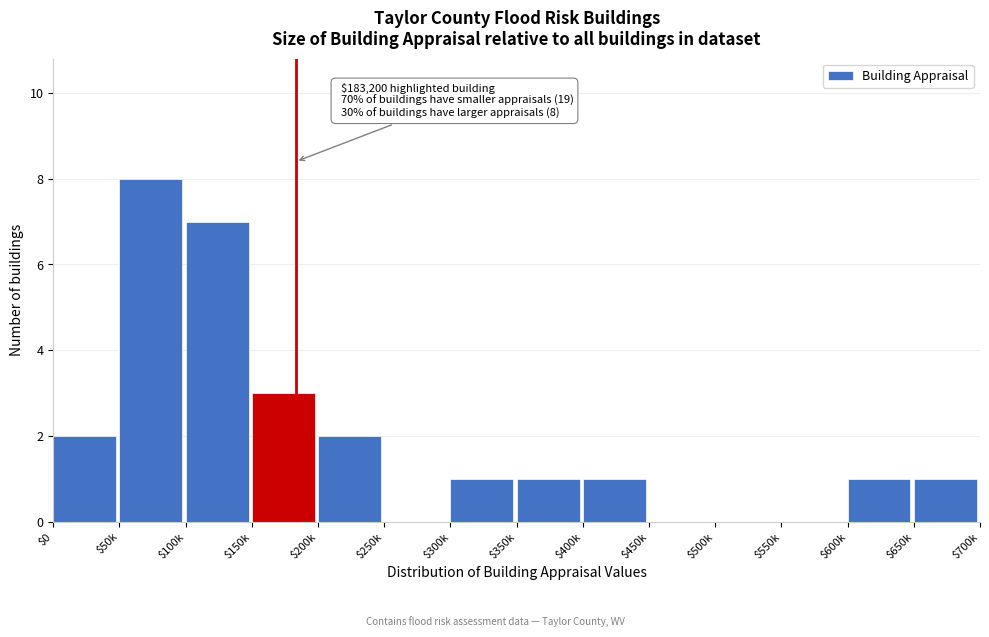

At which label is the value closest to 4?

$150k